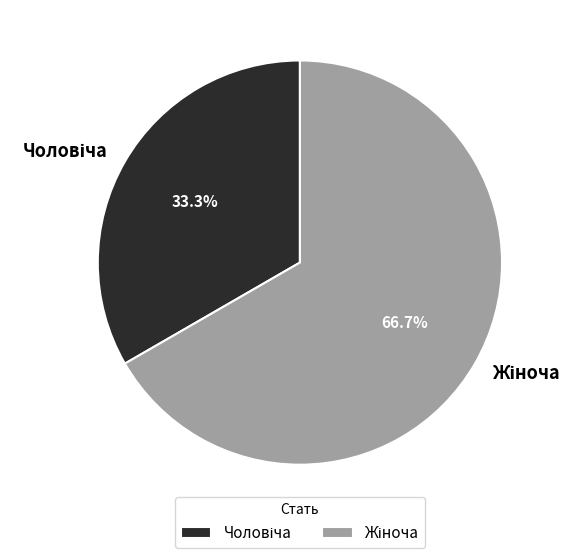

Is there any slice that represents more than half of the pie?

Yes